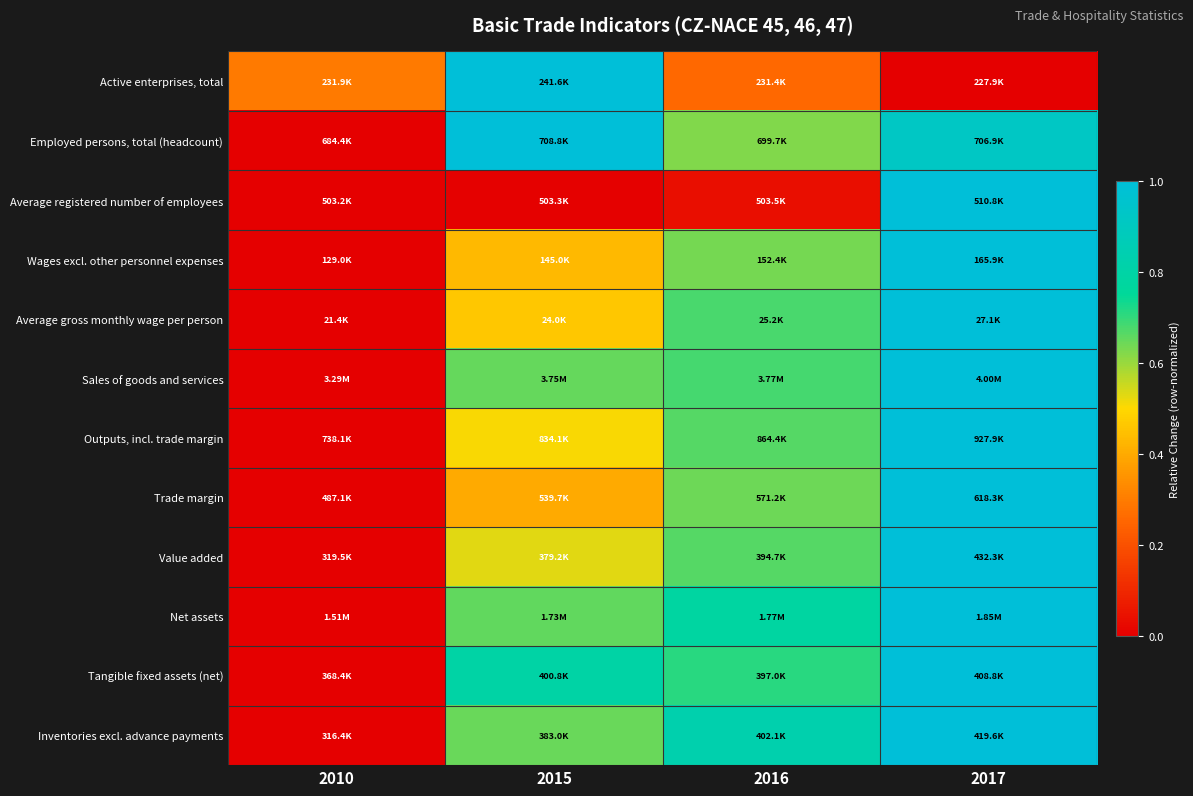

Reading left to right, extract all data points from this chart.

Active enterprises, total: 2010=0.3	2015=1.0	2016=0.3	2017=0.0
Employed persons, total (headcount): 2010=0.0	2015=1.0	2016=0.6	2017=0.9
Average registered number of employees: 2010=0.0	2015=0.0	2016=0.0	2017=1.0
Wages excl. other personnel expenses: 2010=0.0	2015=0.4	2016=0.6	2017=1.0
Average gross monthly wage per person: 2010=0.0	2015=0.5	2016=0.7	2017=1.0
Sales of goods and services: 2010=0.0	2015=0.7	2016=0.7	2017=1.0
Outputs, incl. trade margin: 2010=0.0	2015=0.5	2016=0.7	2017=1.0
Trade margin: 2010=0.0	2015=0.4	2016=0.6	2017=1.0
Value added: 2010=0.0	2015=0.5	2016=0.7	2017=1.0
Net assets: 2010=0.0	2015=0.7	2016=0.8	2017=1.0
Tangible fixed assets (net): 2010=0.0	2015=0.8	2016=0.7	2017=1.0
Inventories excl. advance payments: 2010=0.0	2015=0.6	2016=0.8	2017=1.0